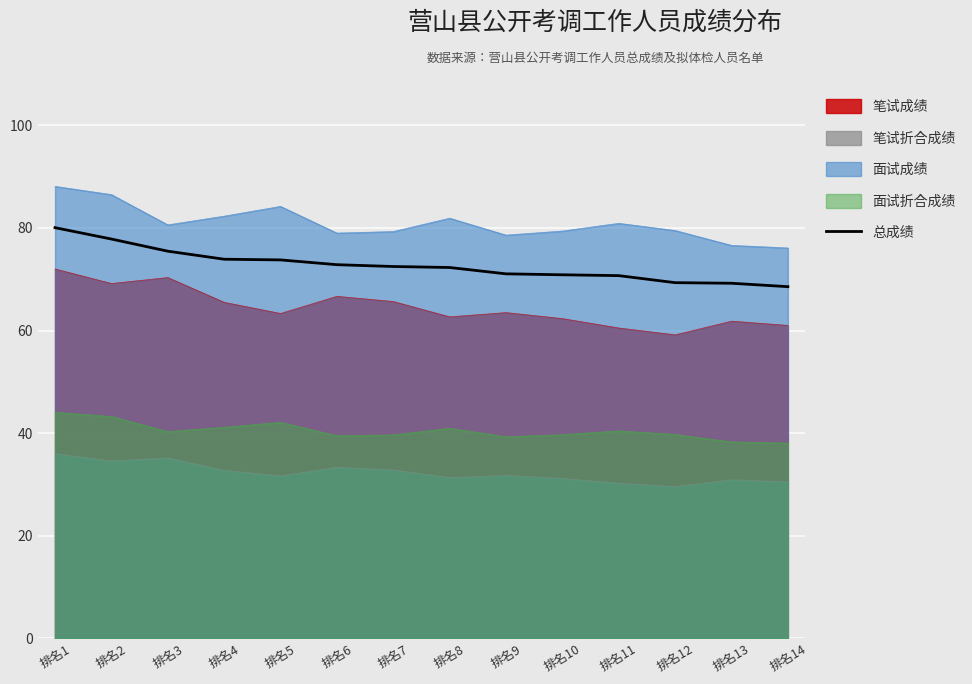

What is the approximate value at 排名10?

70.9